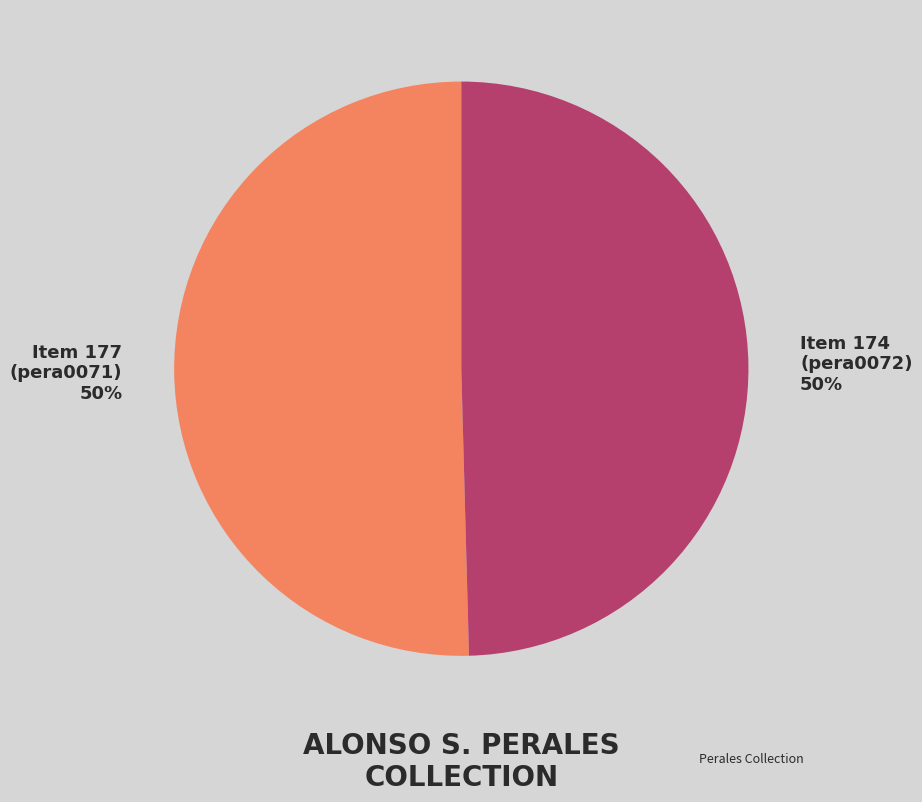

Do Item 177 (pera0071) and Item 174 (pera0072) together represent more than half of the pie?

Yes